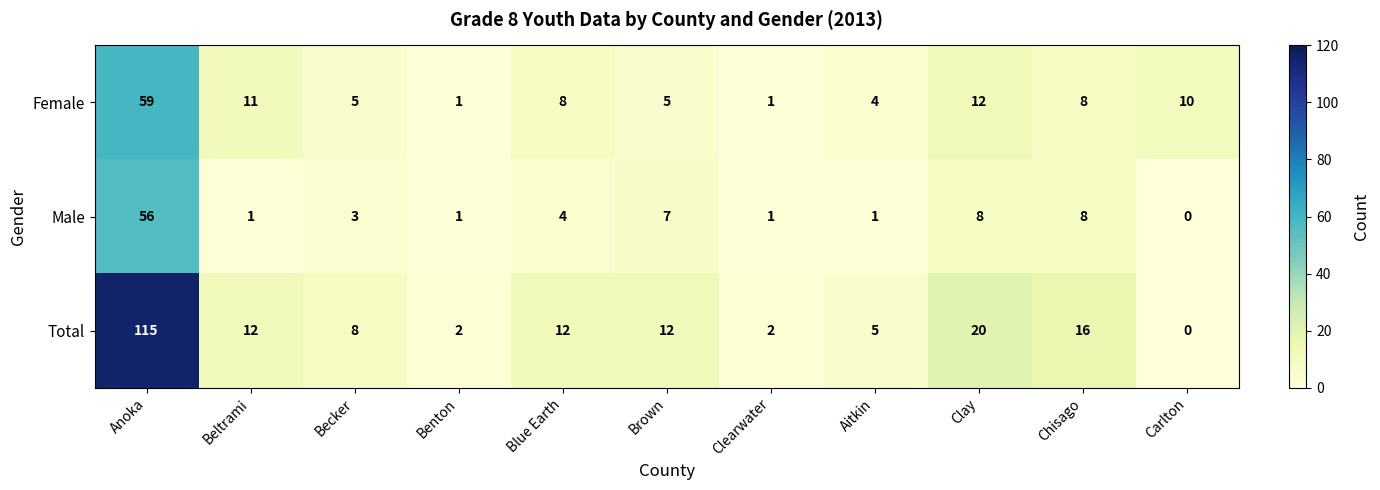

List the series in order of their peak value, highest first.

Total, Female, Male